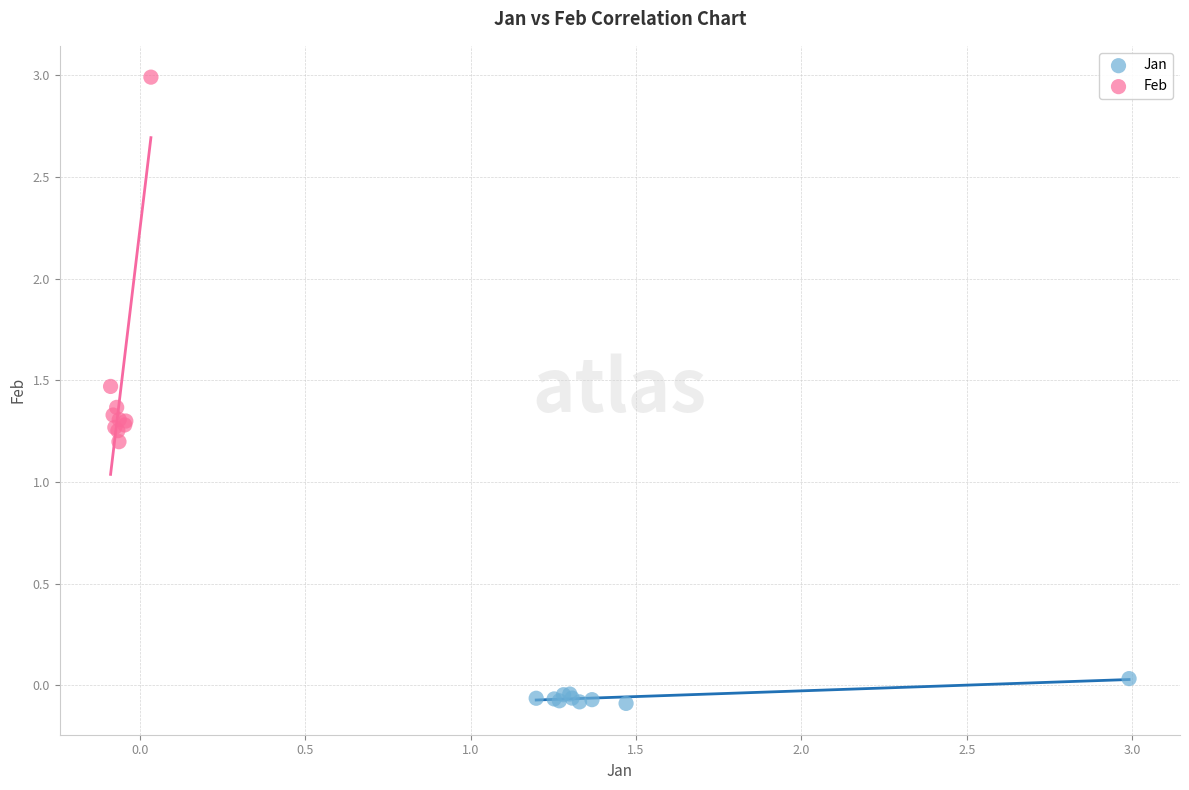

Which series contains the lowest Y value?

Jan